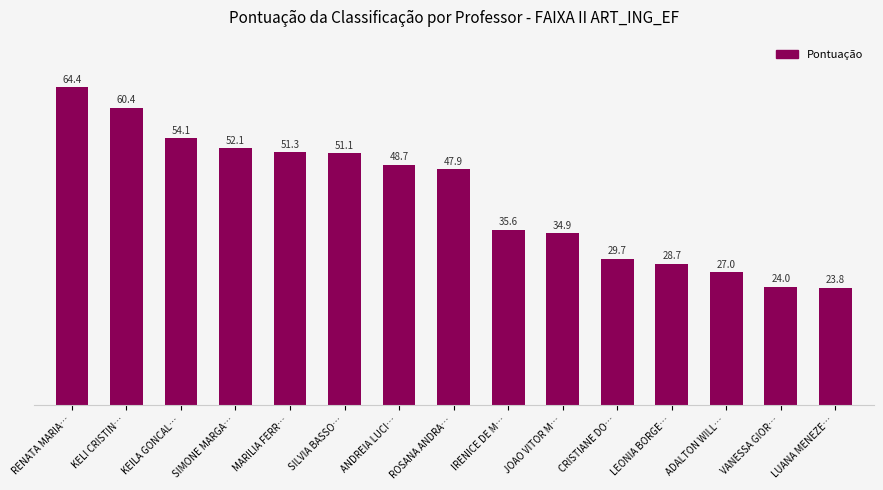

Approximately how many times larger is the value at CRISTIANE DO… compared to VANESSA GIOR…?

1.2